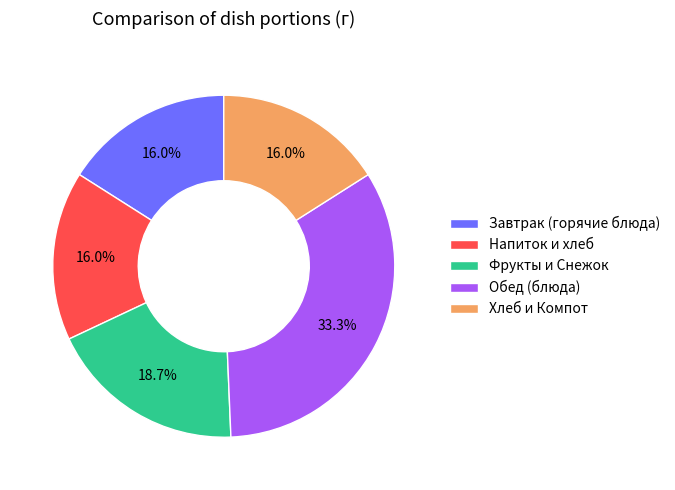

Which category has the biggest portion of the pie?

Обед (блюда)